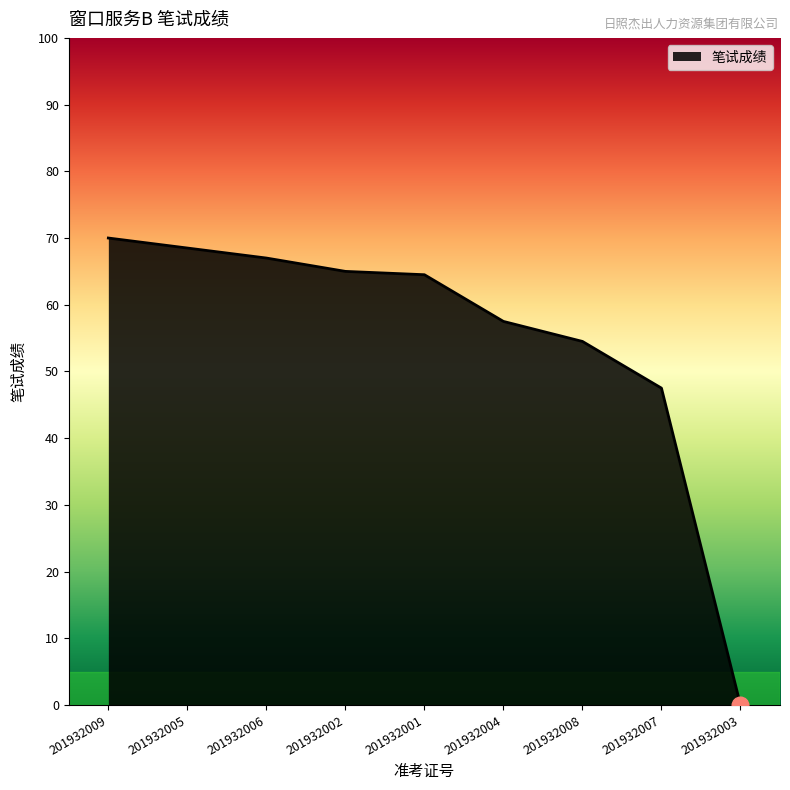

What is the difference between the maximum and minimum values?

70.0